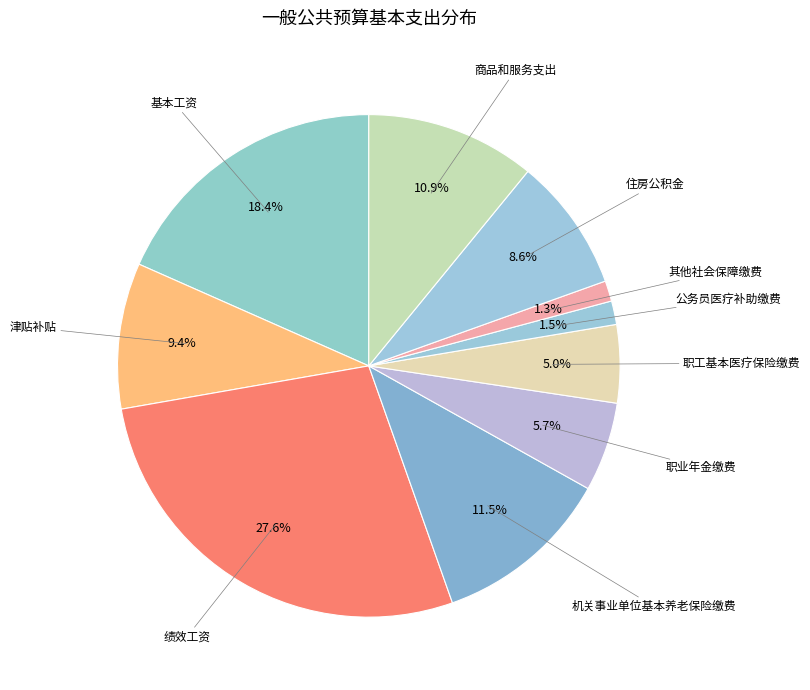

How many segments does this pie chart have?

10